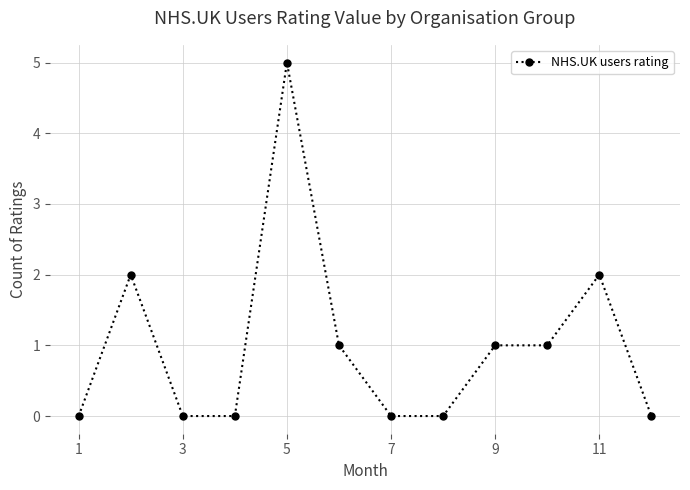

Count the values in the range 0 to 2.

11